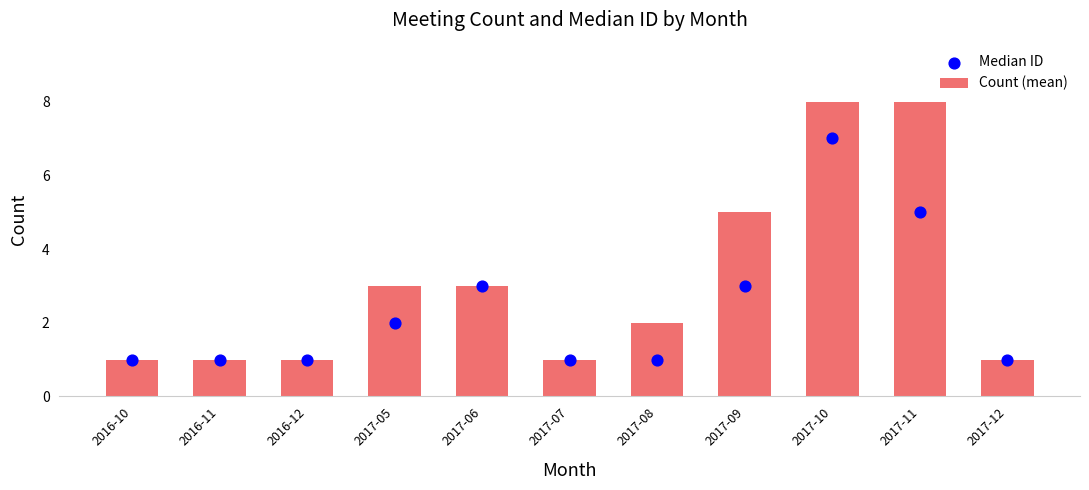

Which series has the largest total across all categories?

Count (mean)